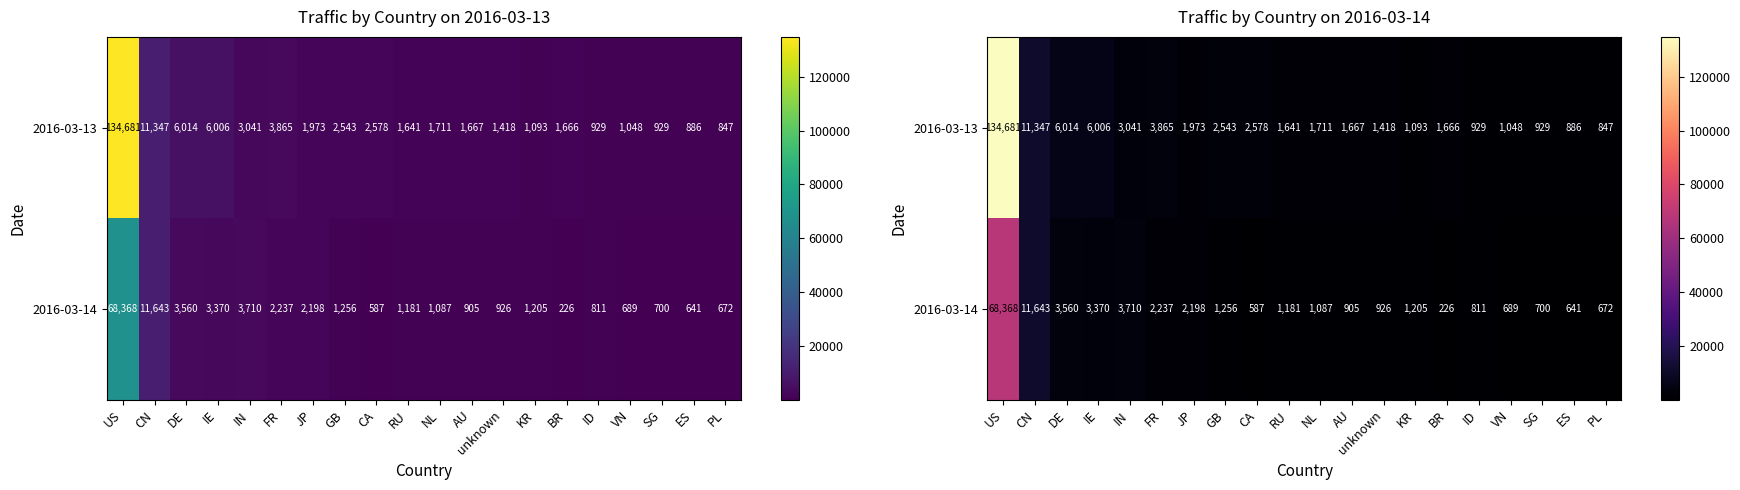

What is the sum of the 2016-03-14 values at GB and RU?

2437